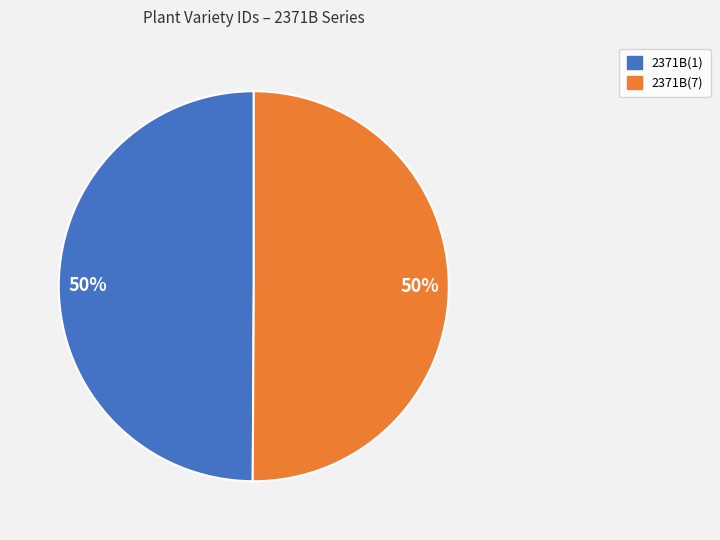

What is the ratio of the value at 2371B(7) to the value at 2371B(1)?

1.0